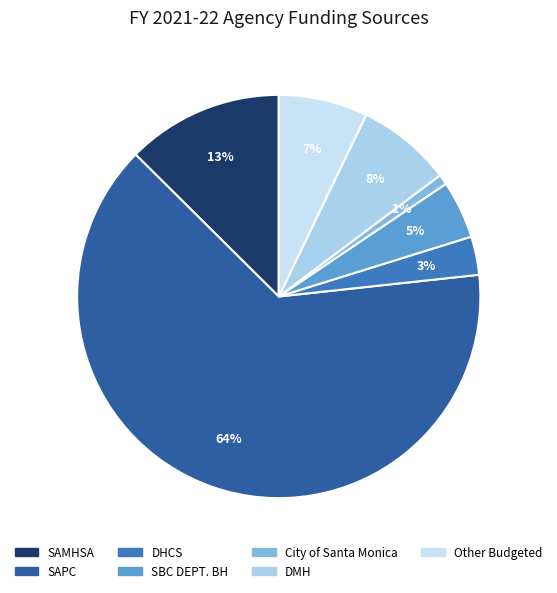

Is SAPC the majority of the pie?

Yes